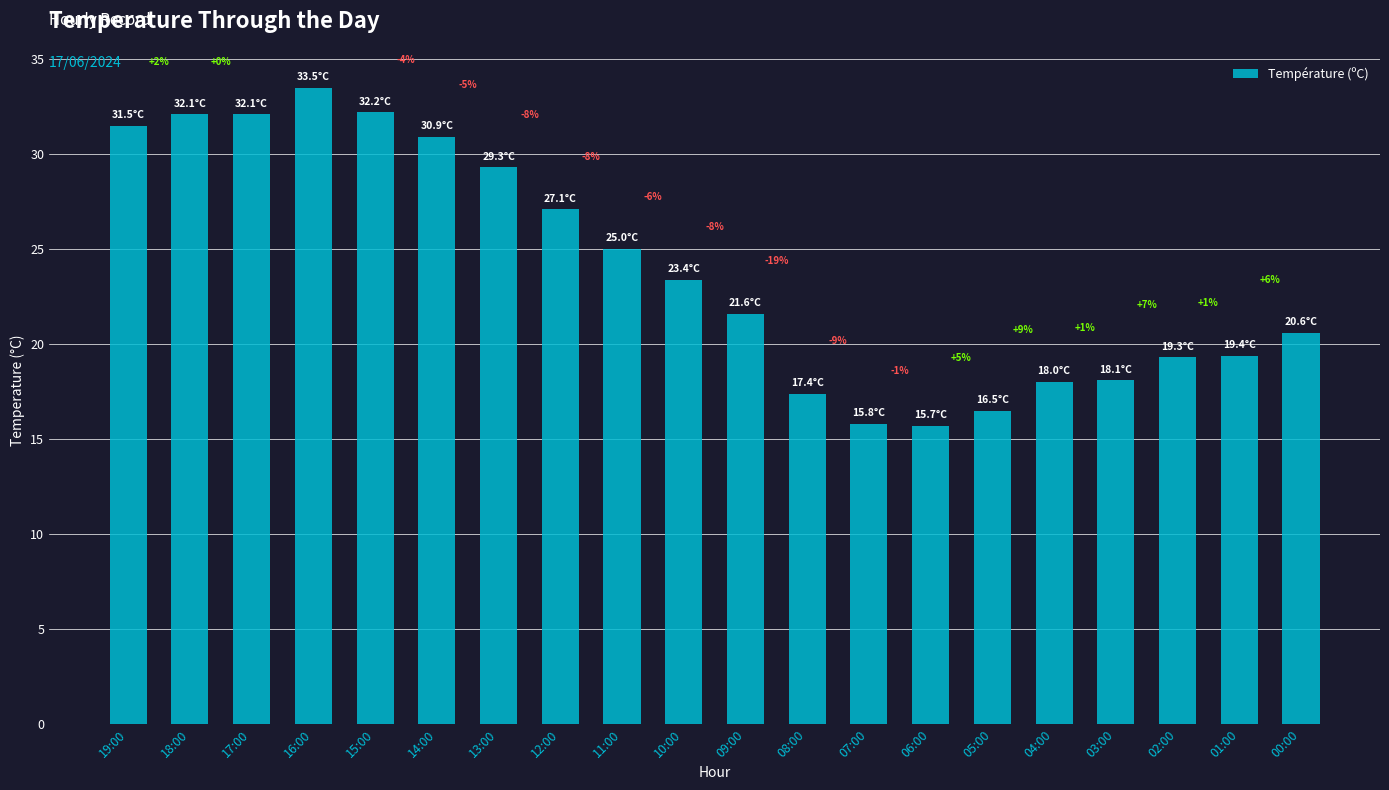

What is the difference between the maximum and second lowest values?

17.7